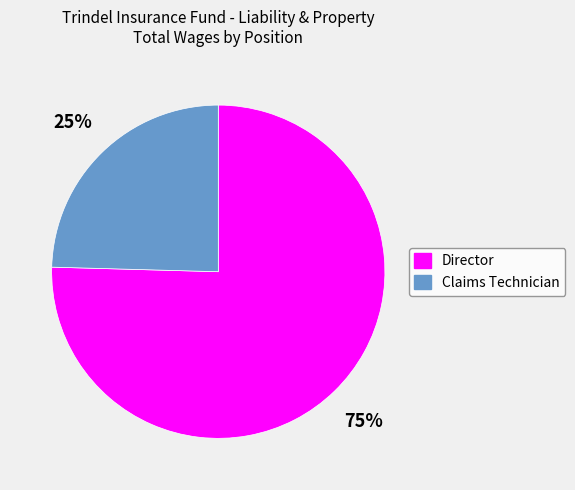

The Director slice represents 75% of the pie. True or false?

True